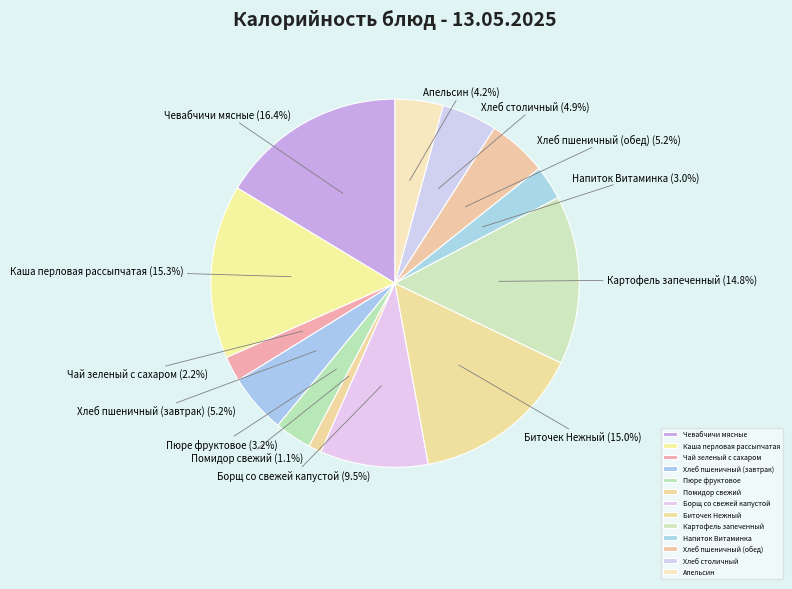

What portion of the pie excludes Каша перловая рассыпчатая?

84.7%